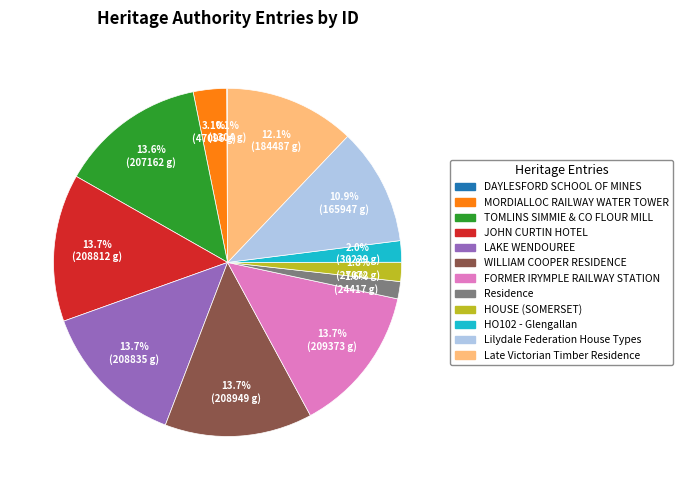

What percentage is NOT represented by MORDIALLOC RAILWAY WATER TOWER?

96.9%